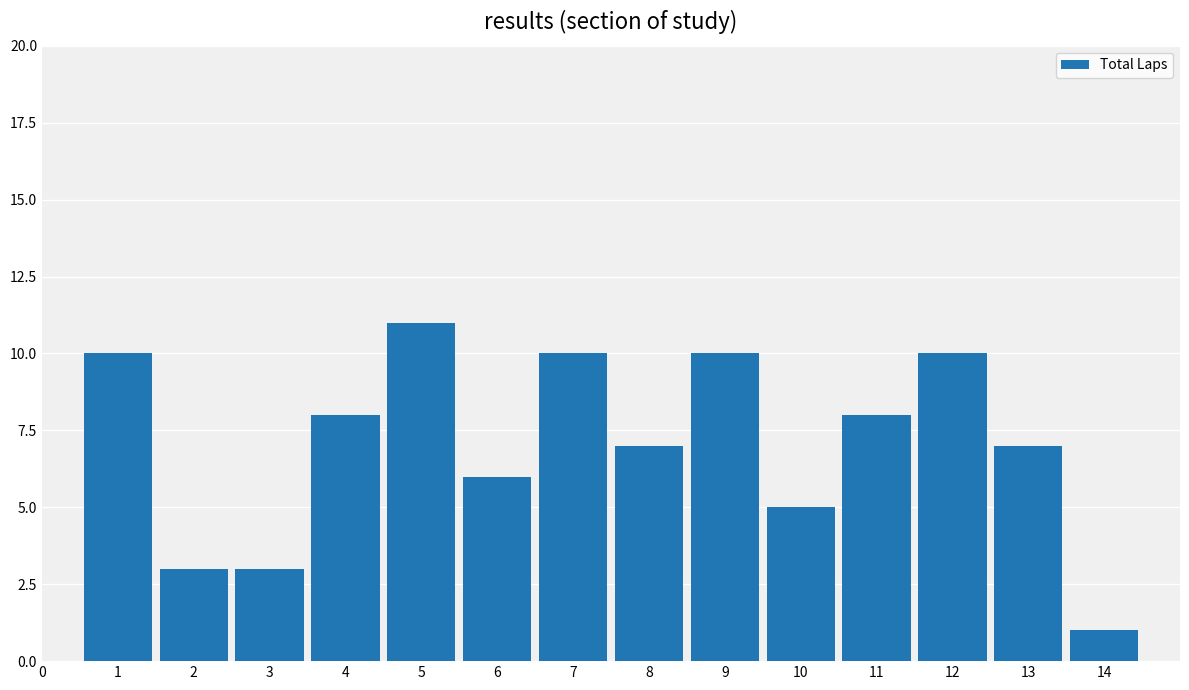

What is the minimum value shown in the chart?

1